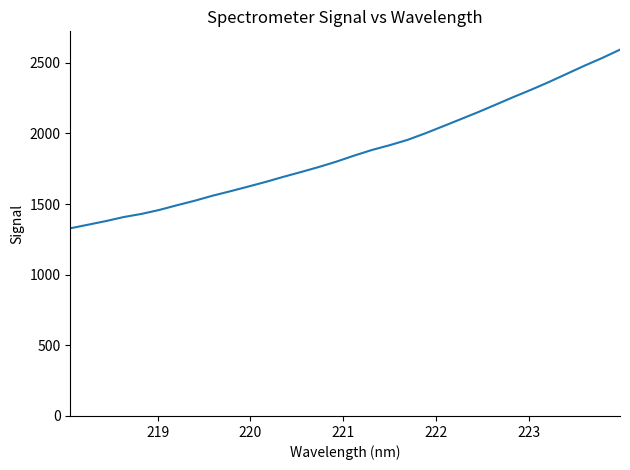

What is the difference between the maximum and minimum values?

1264.8